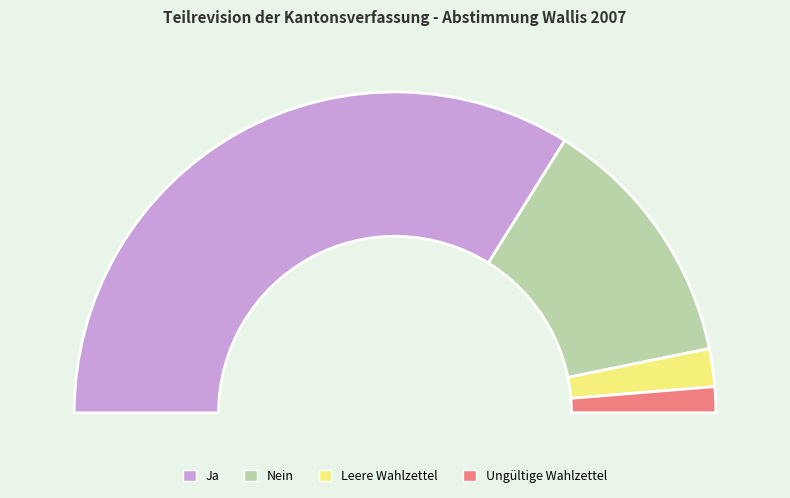

How many segments does this pie chart have?

4